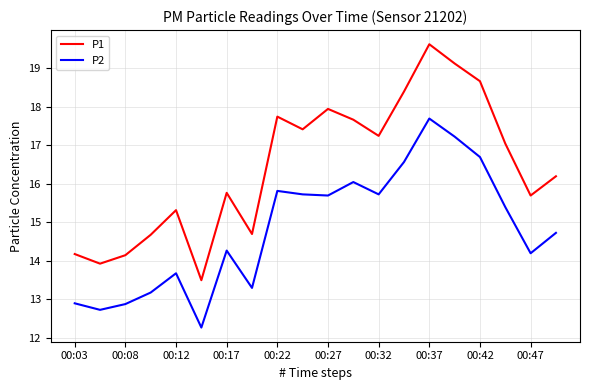

What is the highest value of the P1 series?

19.6